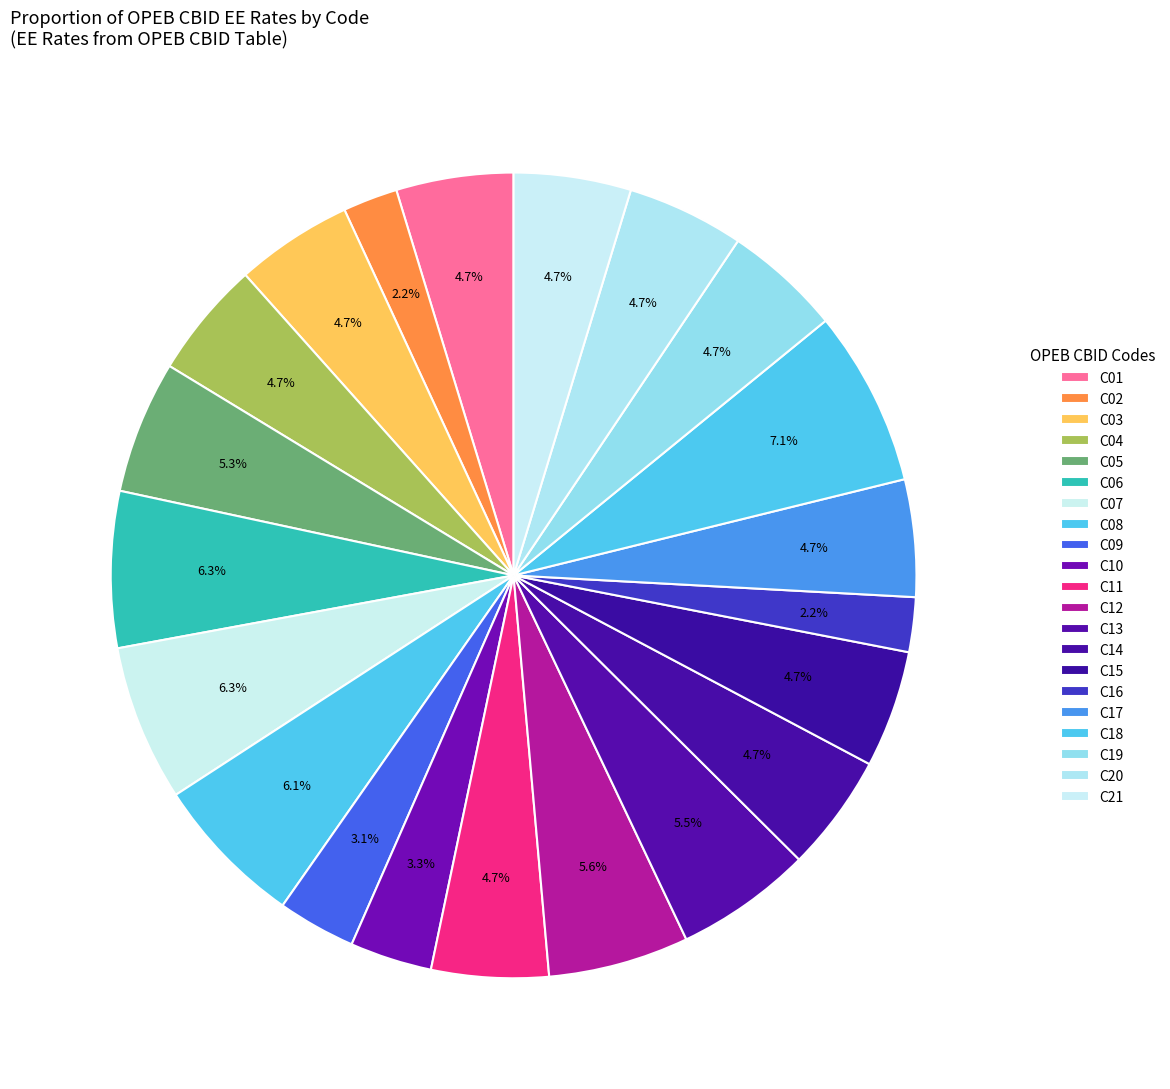

What percentage do C17 and C14 together represent?

9.4%